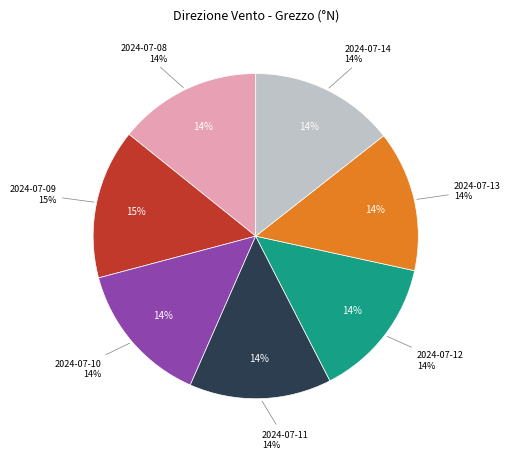

Rank the categories by value from highest to lowest.

2024-07-09, 2024-07-14, 2024-07-10, 2024-07-08, 2024-07-11, 2024-07-12, 2024-07-13